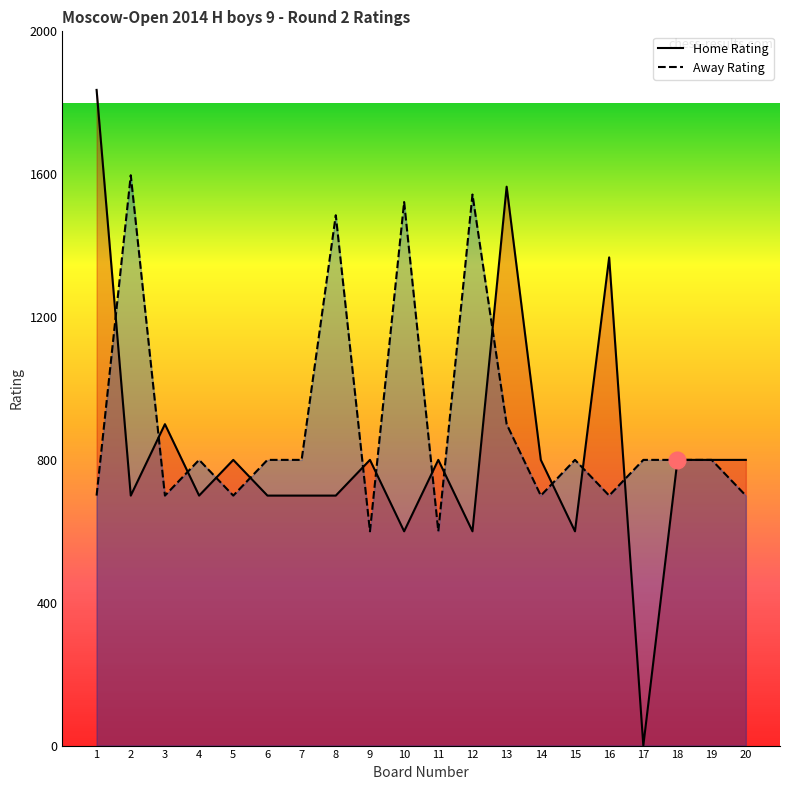

What is the average value of the Away Rating series?

902